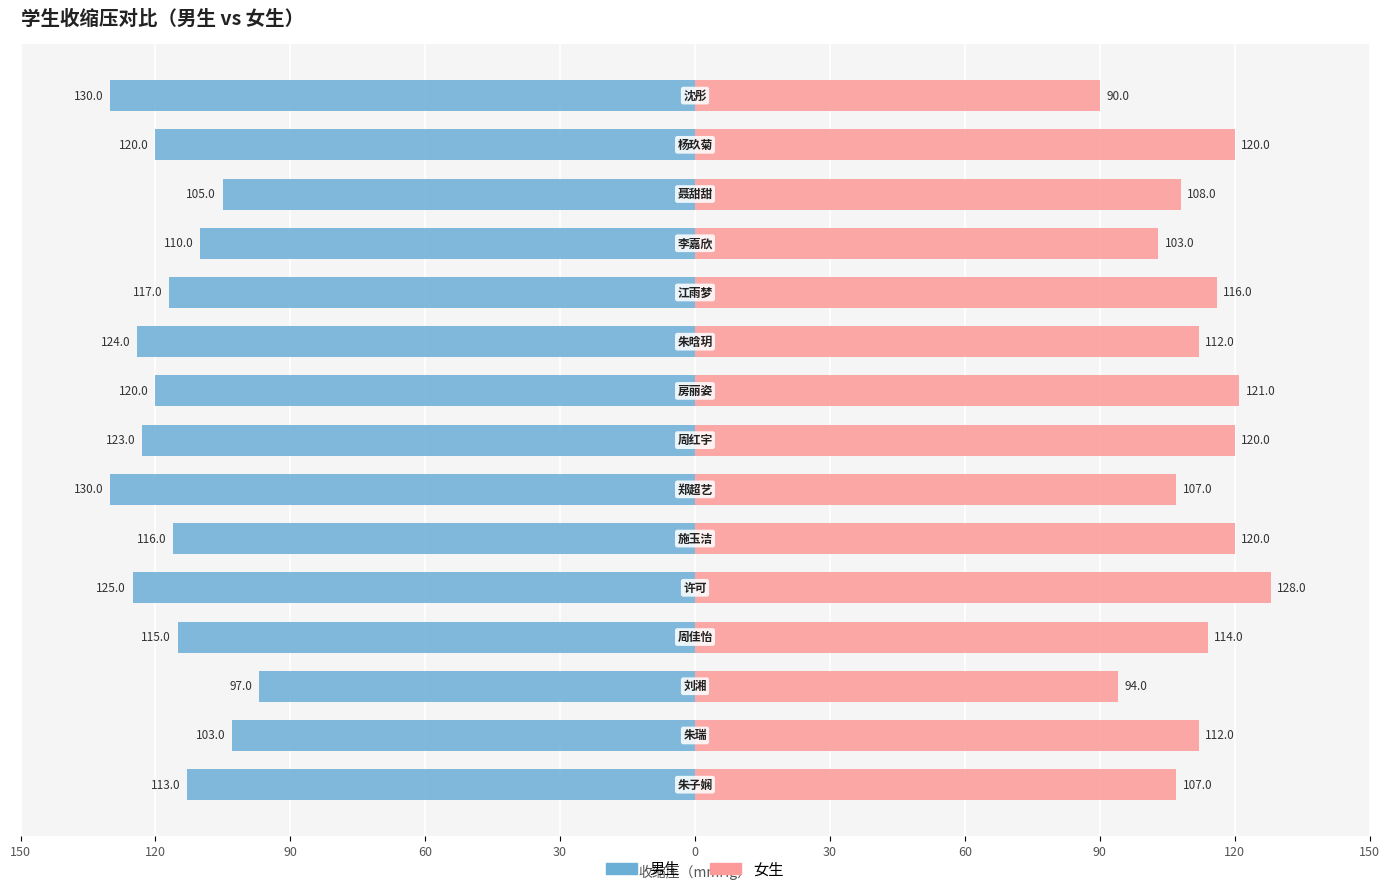

How many groups of bars are there?

15